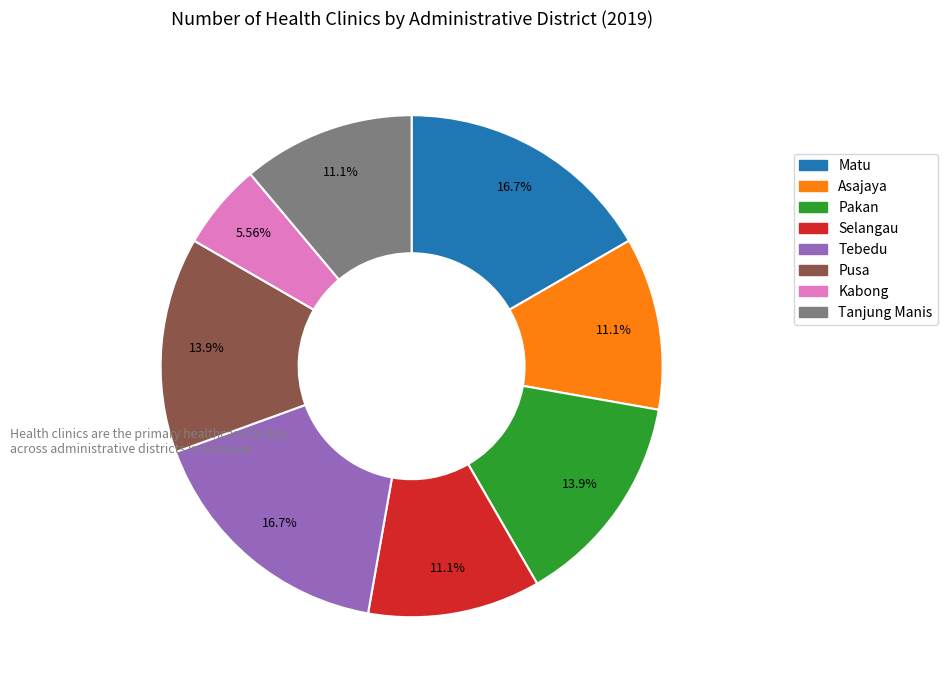

To the nearest percent, what portion does Tebedu represent?

17%